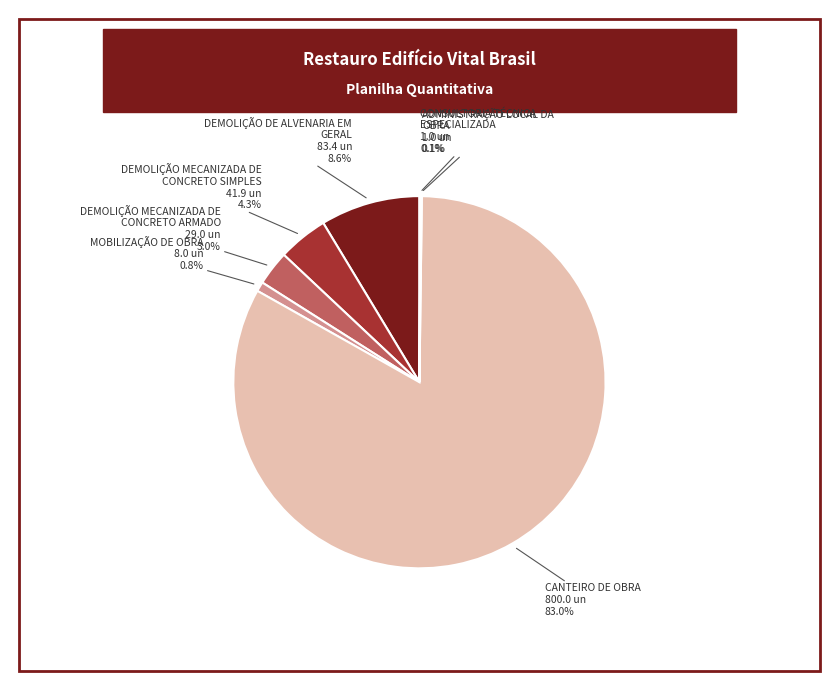

Which category has the biggest portion of the pie?

CANTEIRO DE OBRA